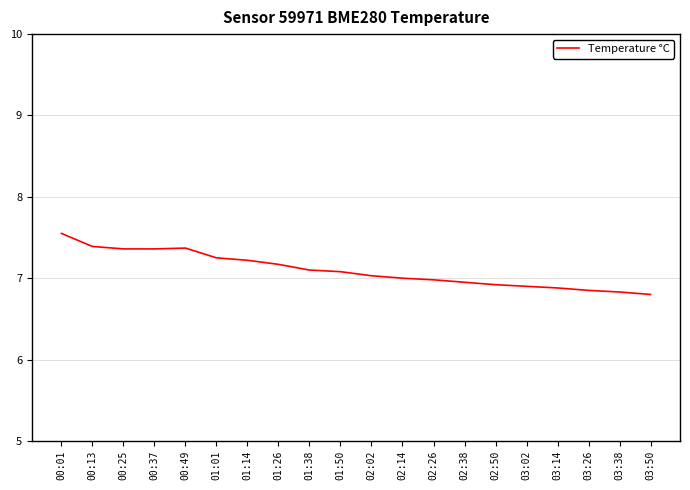

What is the smallest value displayed?

6.8